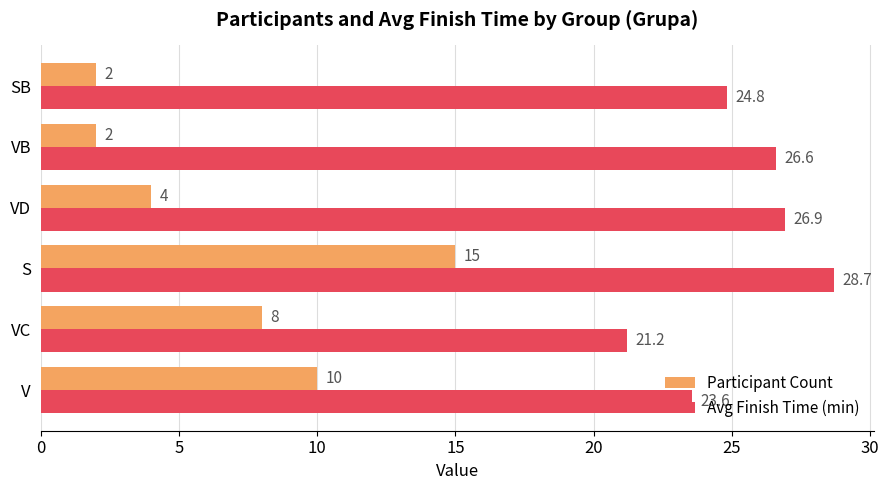

Between S and SB, which series saw the biggest shift?

Participant Count